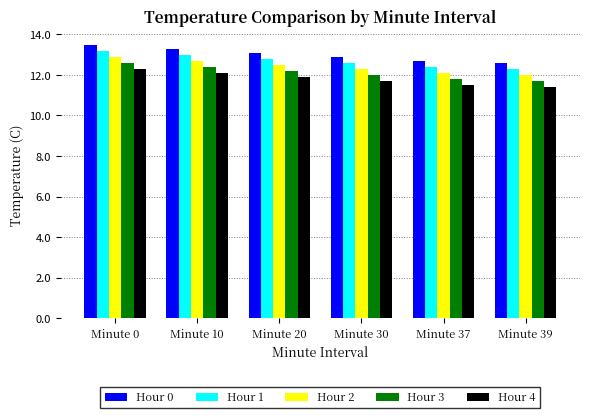

What is the greatest value displayed?

13.5